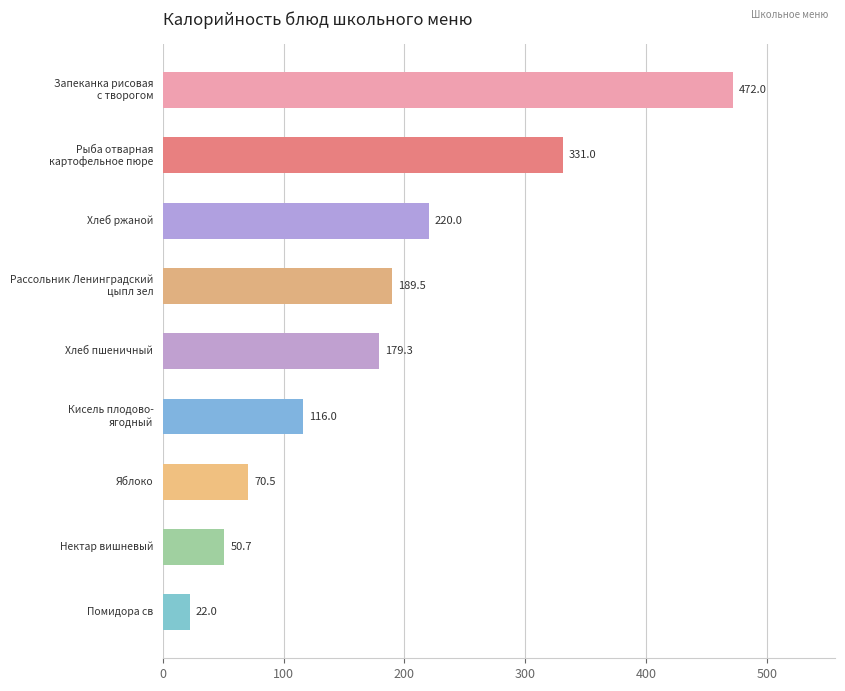

What is the minimum value shown in the chart?

22.0